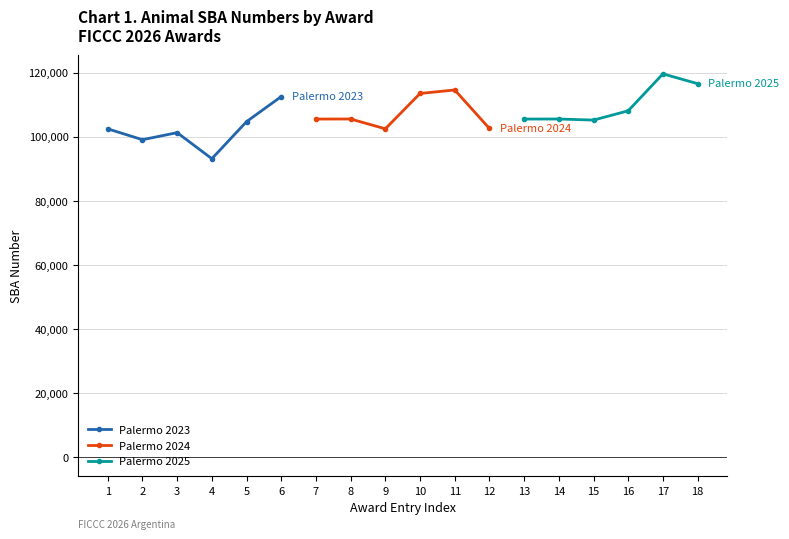

Does the chart display data point markers on the line(s)?

Yes